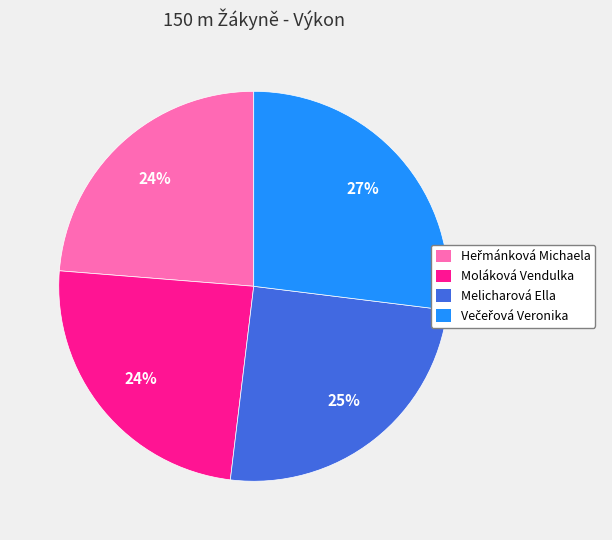

Does Moláková Vendulka account for over 50% of the chart?

No